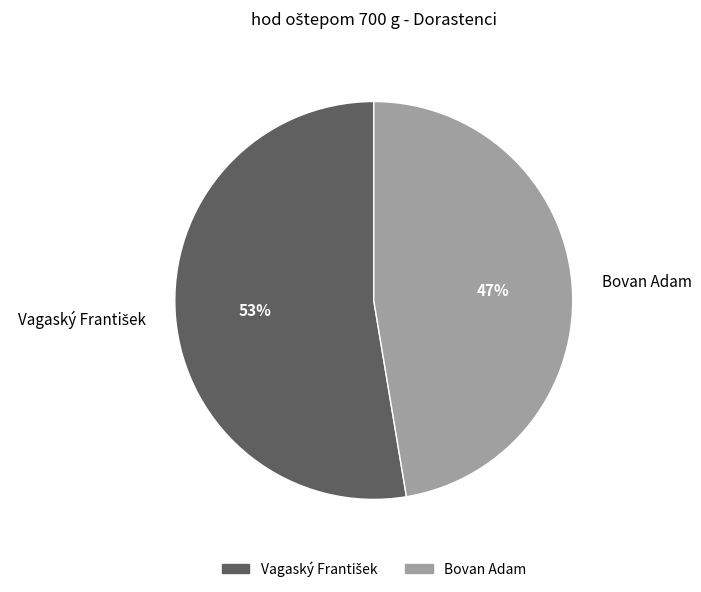

To the nearest percent, what portion does Bovan Adam represent?

47%